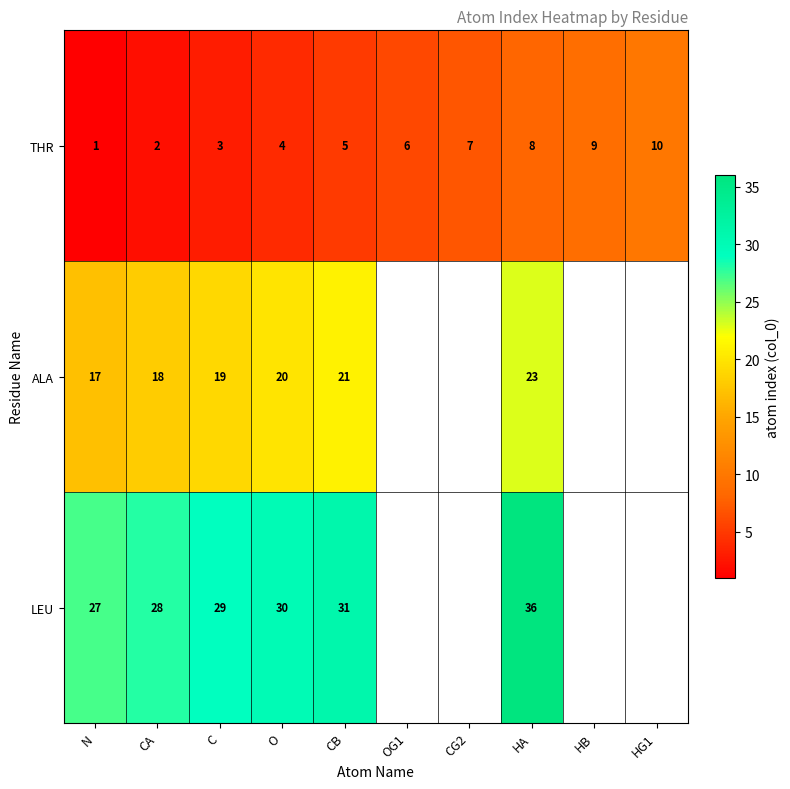

How many series are shown in this chart?

3